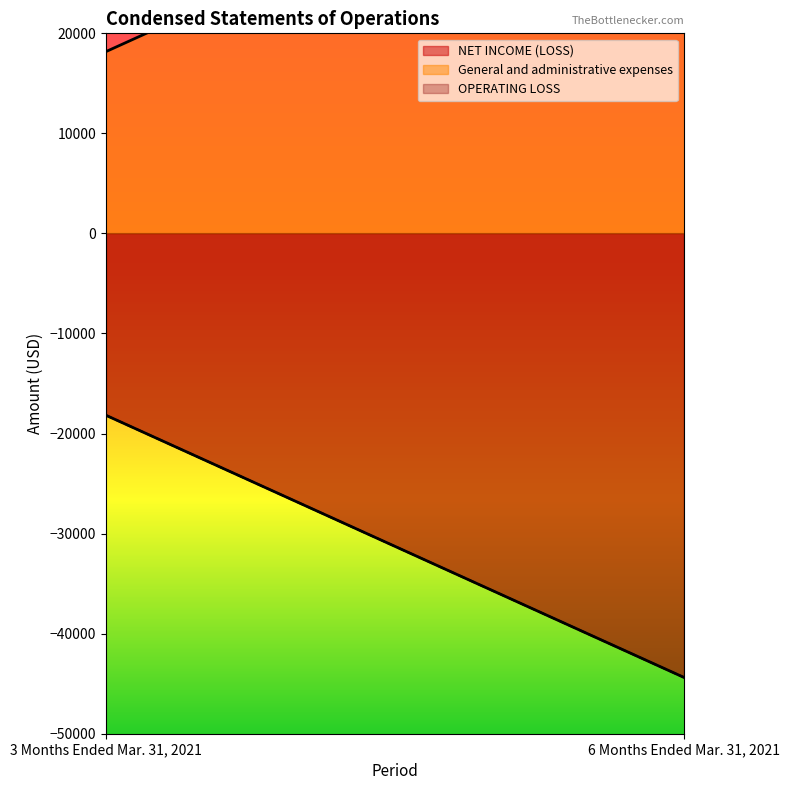

What is the value of the NET INCOME (LOSS) point at the 1st from the left?

-18172